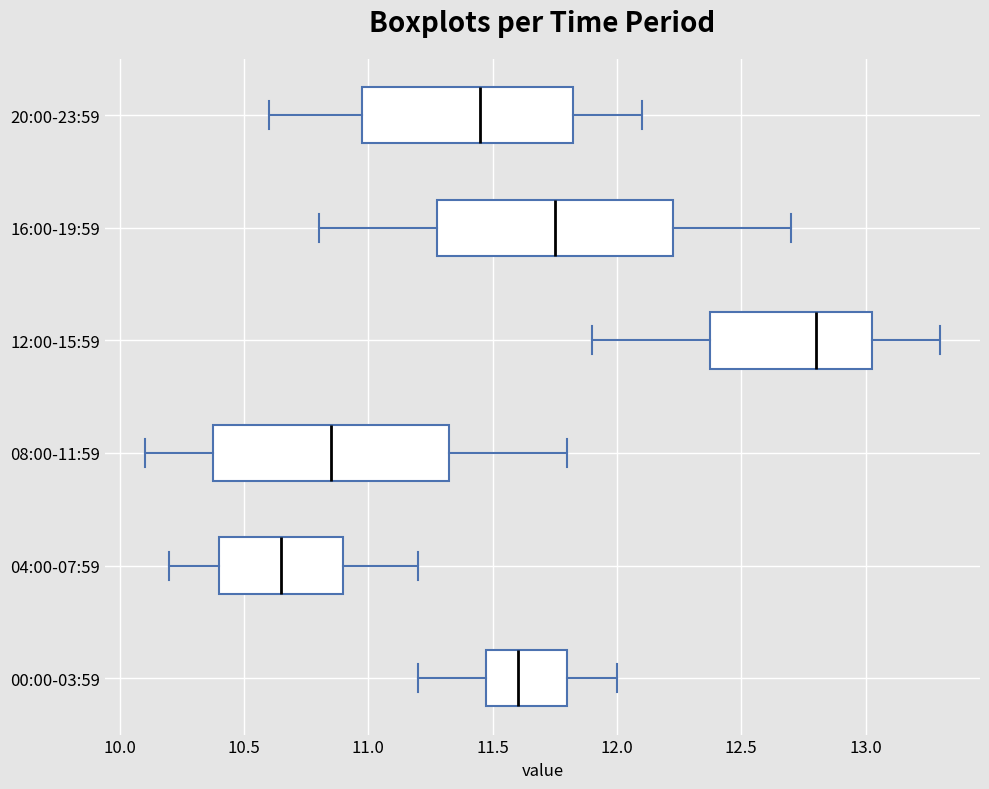

Where is the left edge of the box for 20:00-23:59 on the x-axis? The values are not printed on the chart, so give them approximately, as read against the axis.

11.00